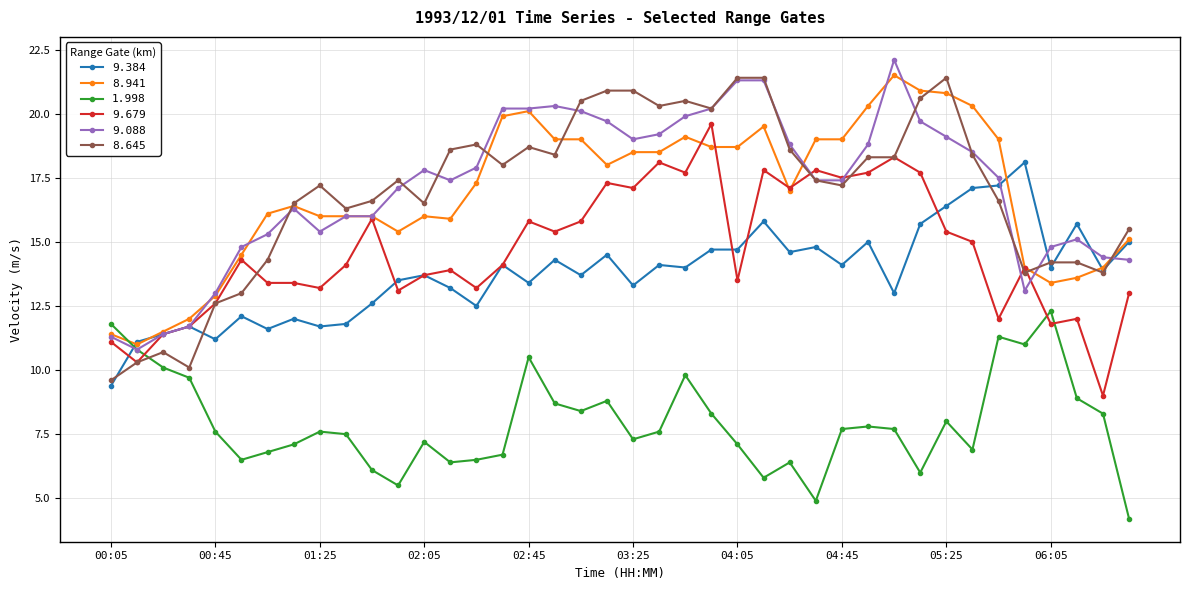

True or false: 9.088 has more than 0 points higher than both neighbors.

True